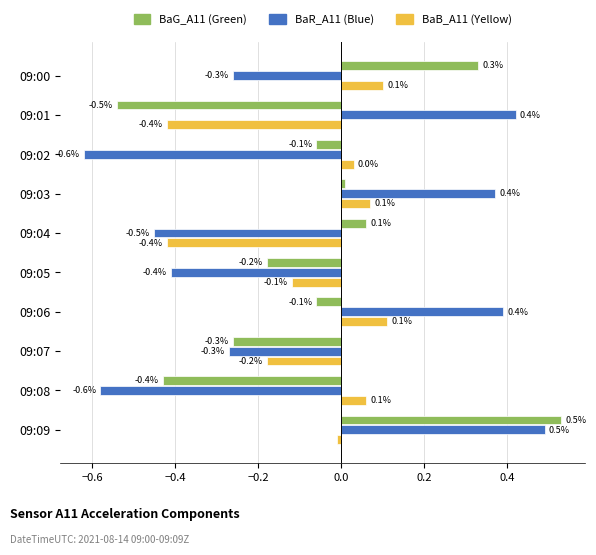

Rank the series by their average value, from lowest to highest.

BaR_A11 (Blue), BaB_A11 (Yellow), BaG_A11 (Green)